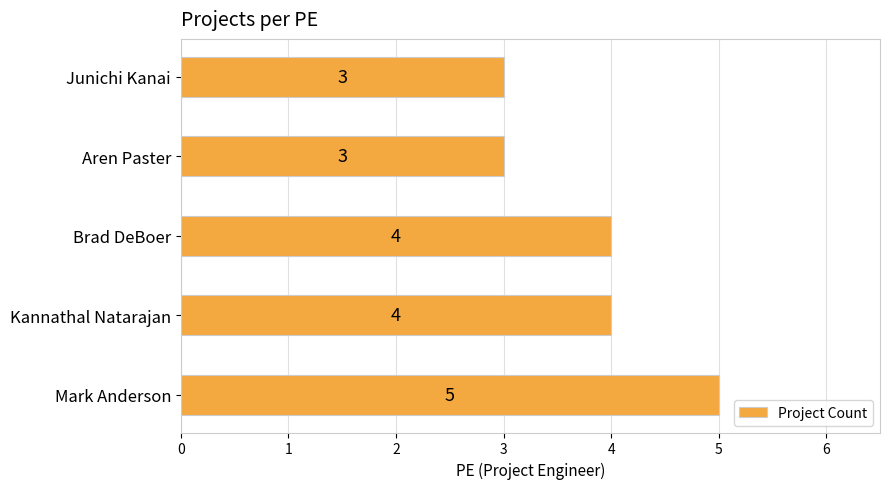

The chart shows a value of 3 at Mark Anderson. True or false?

False